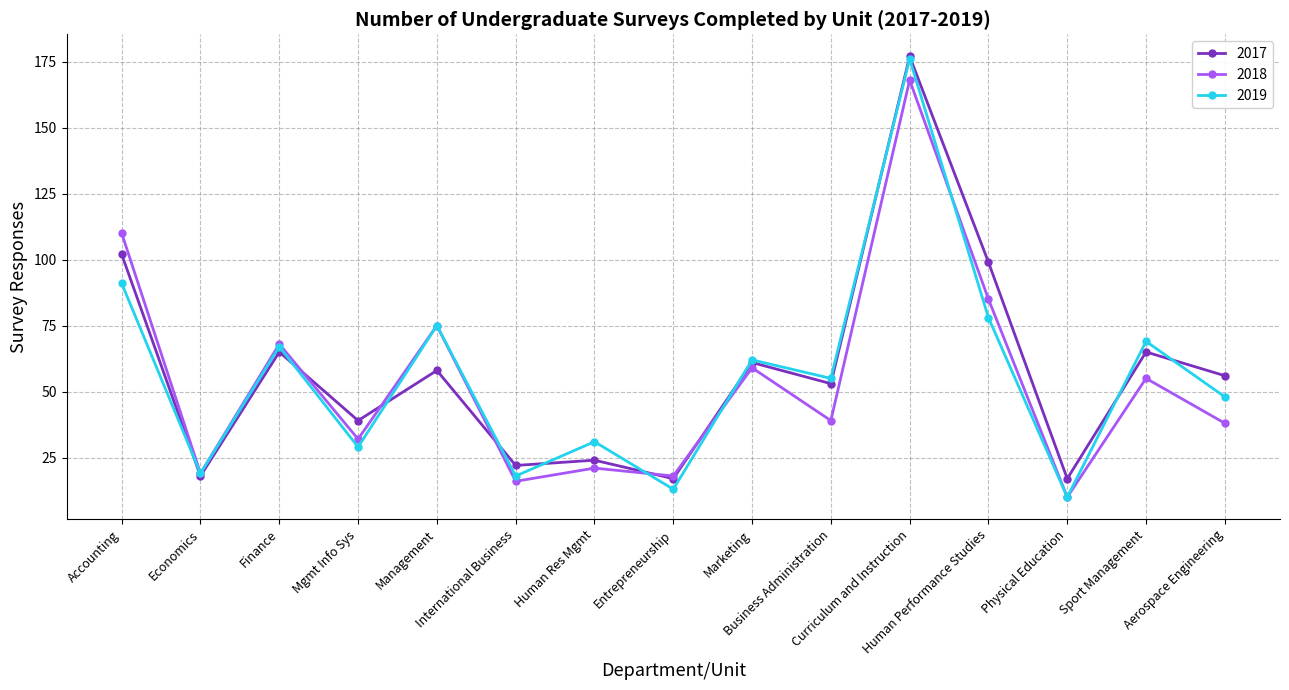

Rank the series at Accounting from lowest to highest value.

2019, 2017, 2018